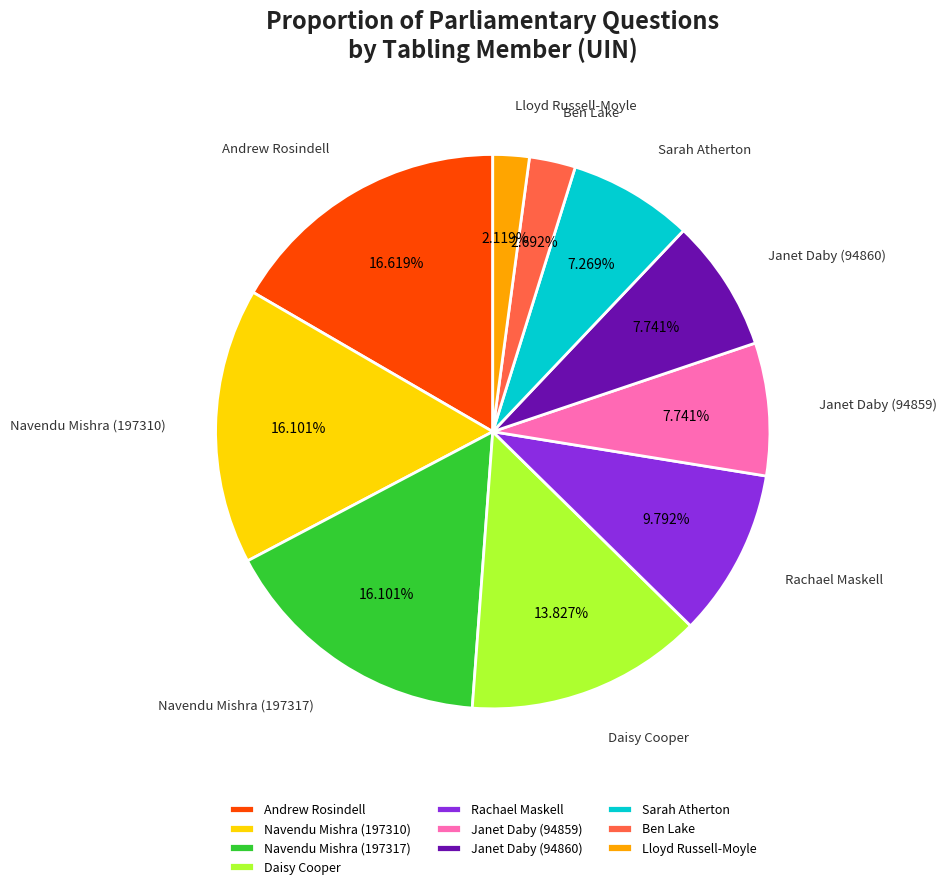

Which has a higher value, Andrew Rosindell or Navendu Mishra (197317)?

Andrew Rosindell